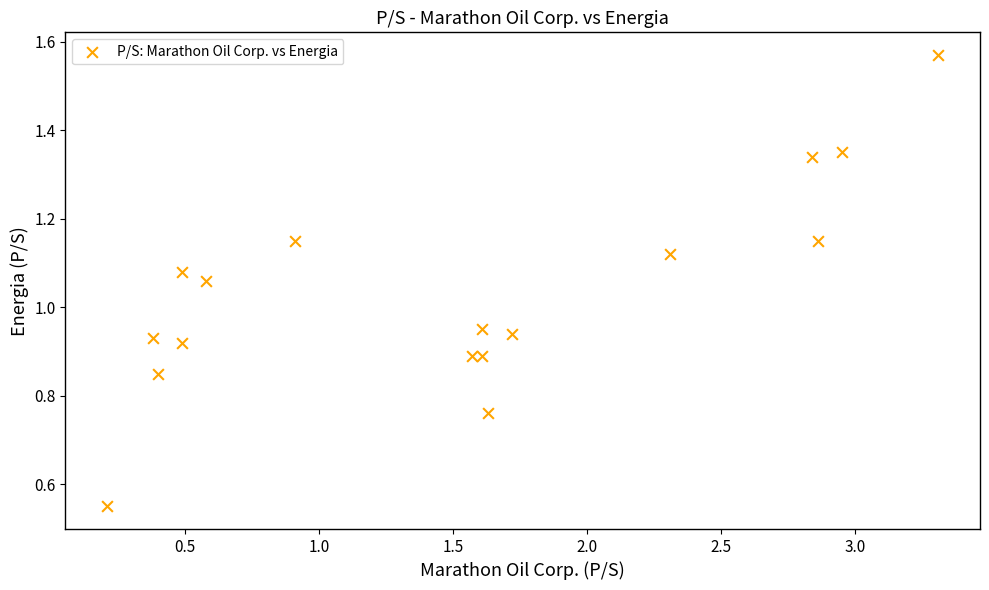

What is the range of Y values (max minus min)?

1.0